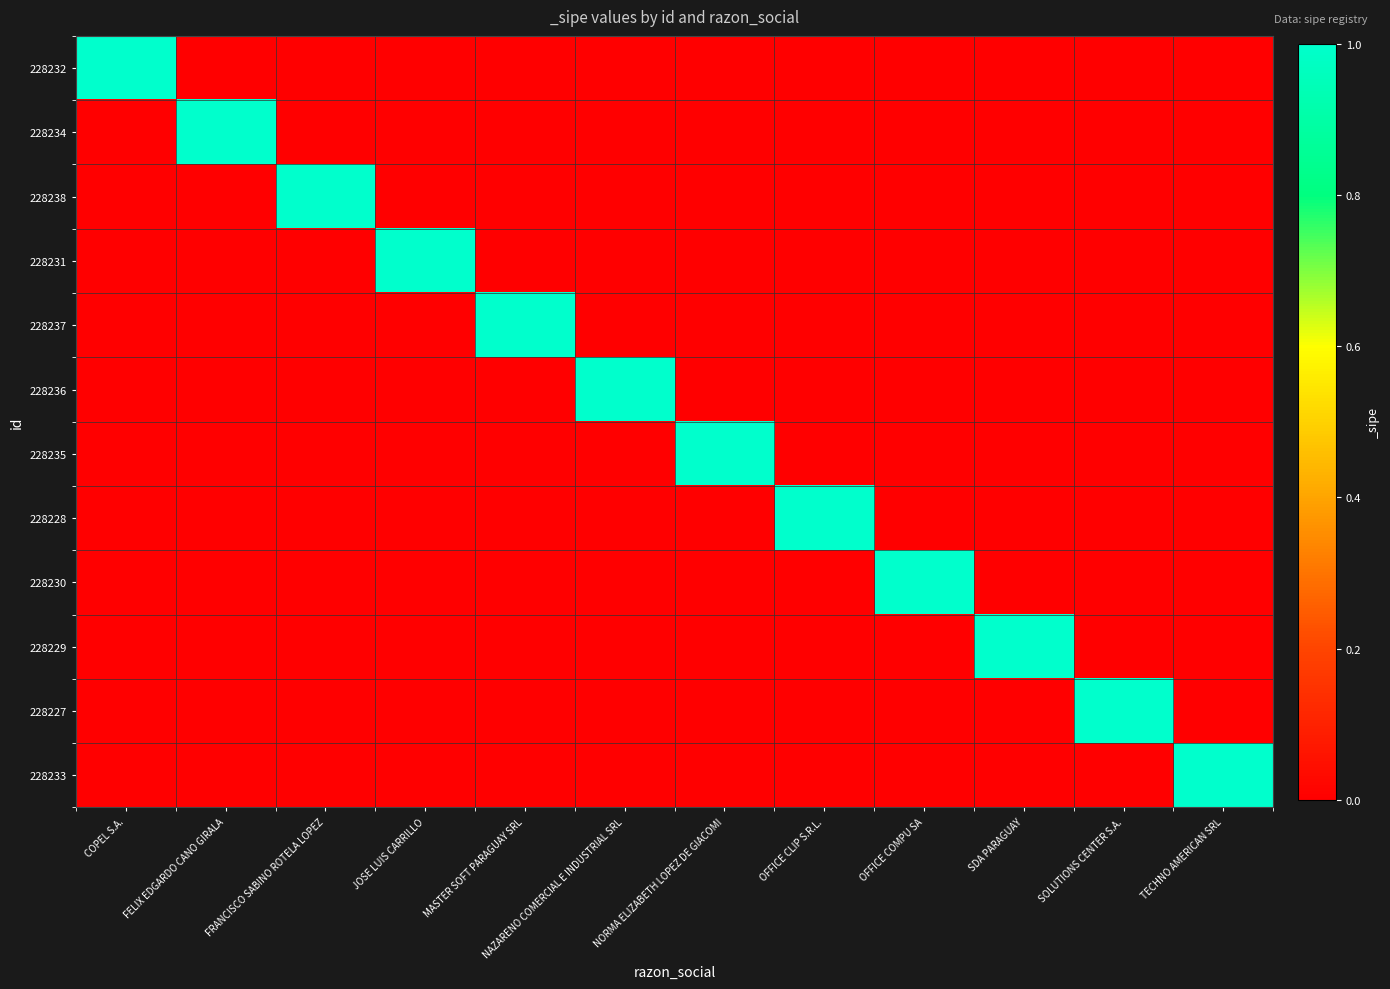

Rank the series by their maximum value, from lowest to highest.

228232, 228234, 228238, 228231, 228237, 228236, 228235, 228228, 228230, 228229, 228227, 228233